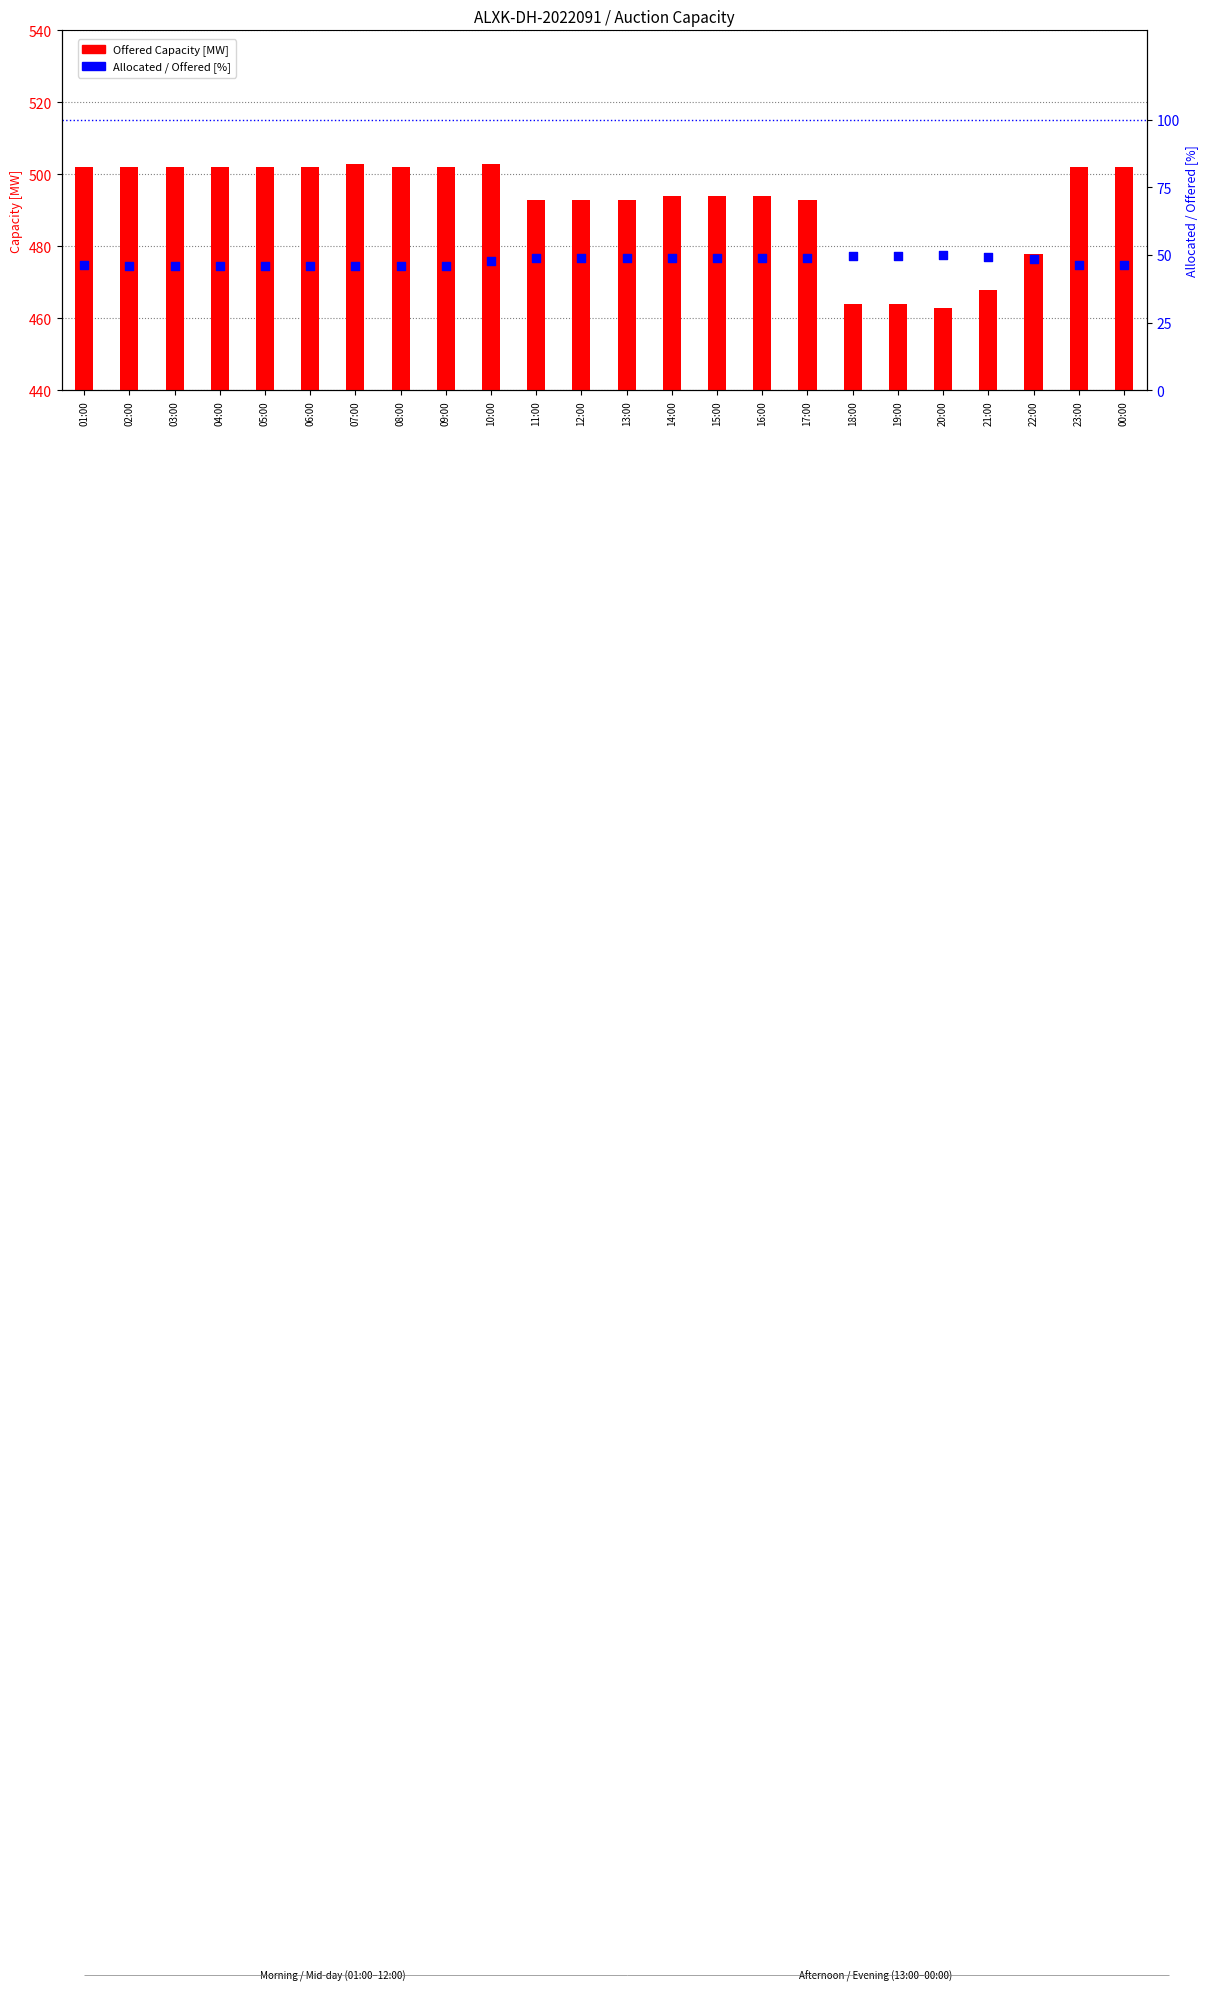

Which series reaches the maximum Y coordinate?

Offered Capacity [MW]